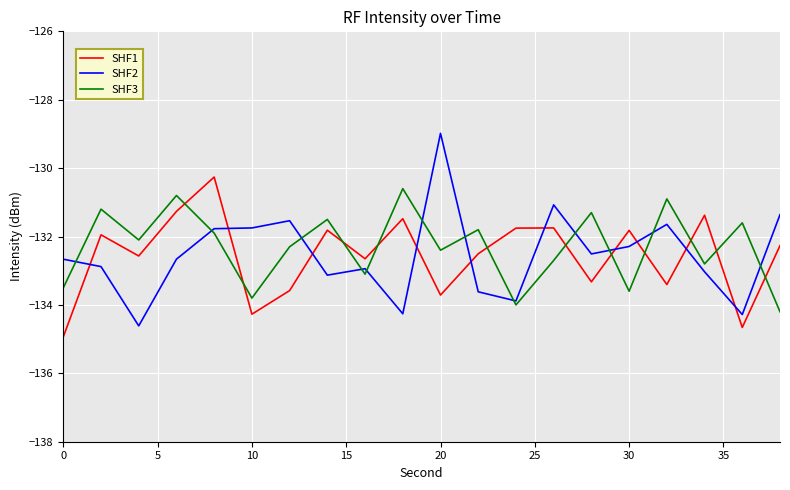

Which series has the widest spread of values?

SHF2